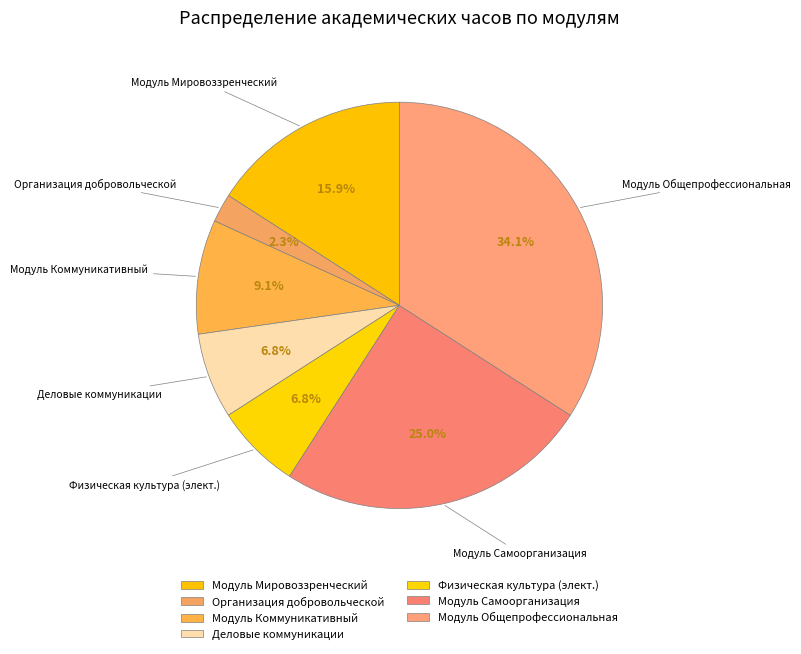

How many segments does this pie chart have?

7